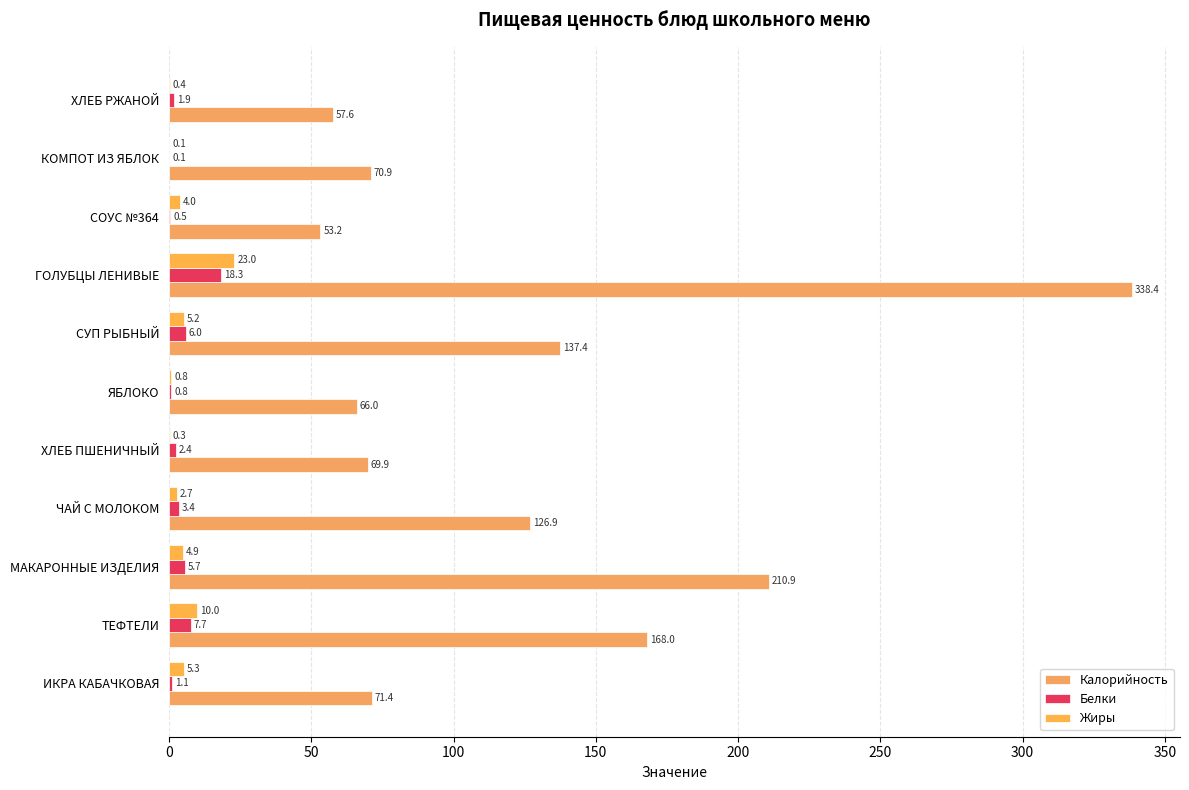

How many categories are shown in the chart?

11